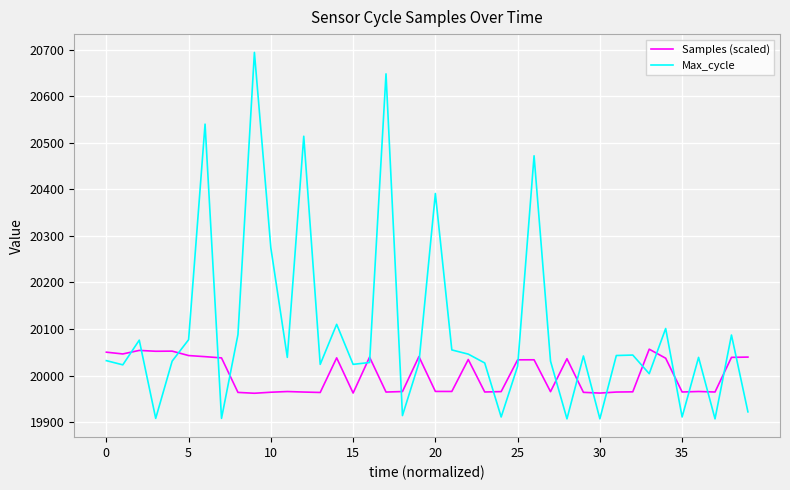

What is the minimum value shown in the chart?

19907.0